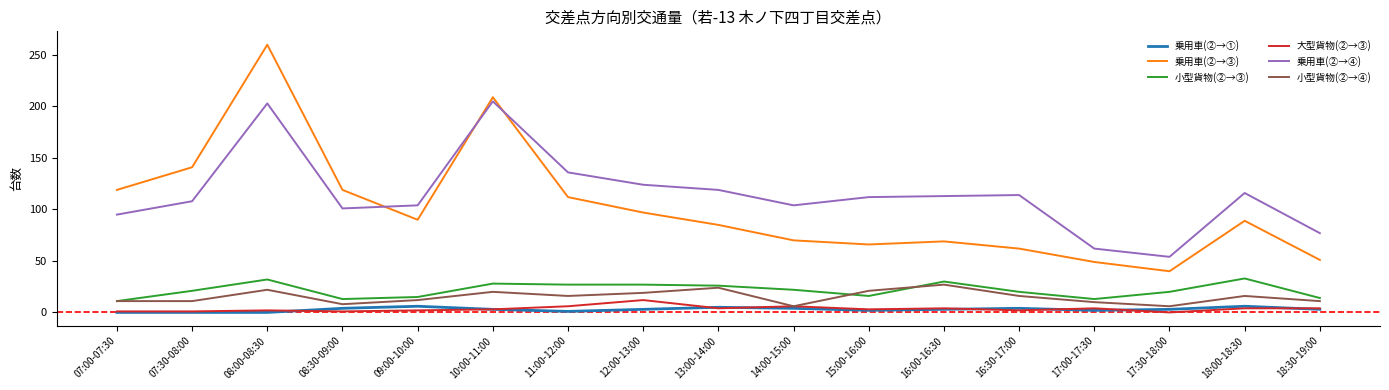

True or false: 乗用車(②→④) and 小型貨物(②→③) intersect in this chart.

False